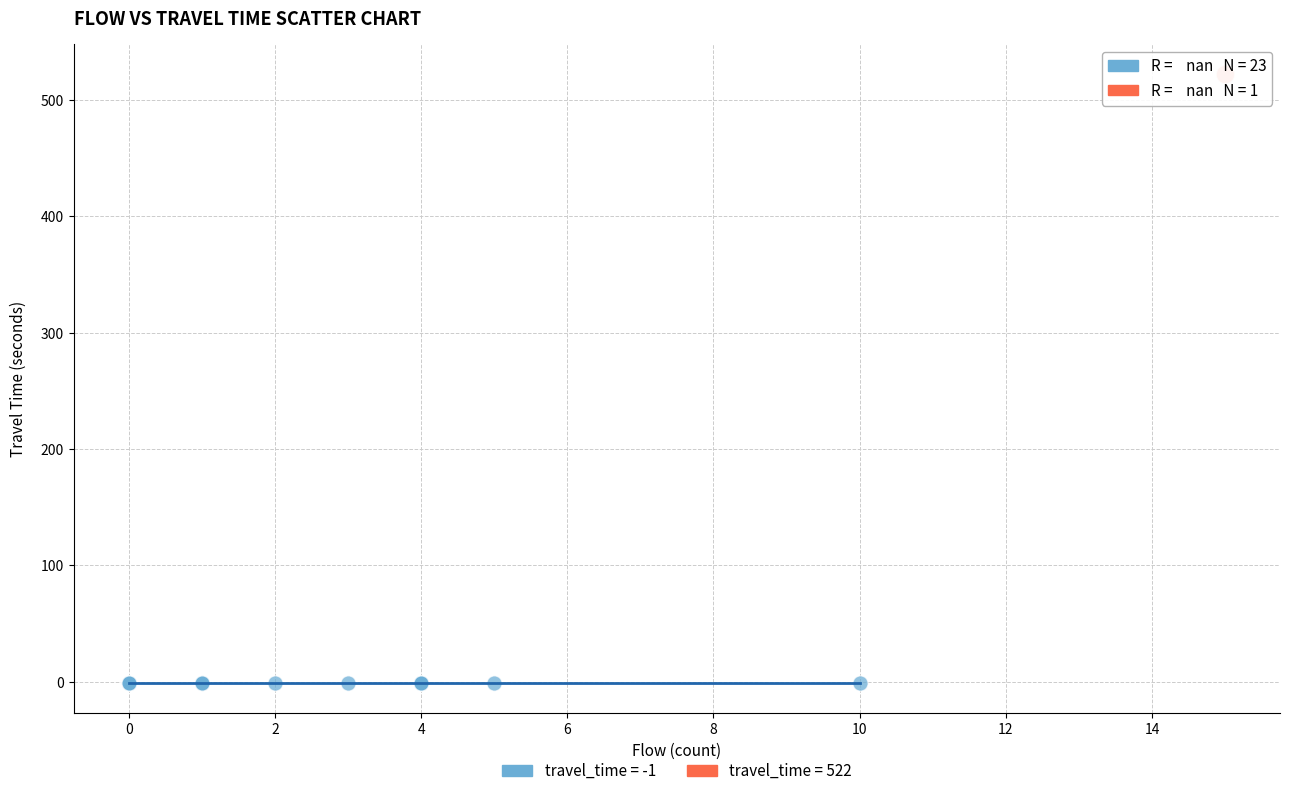

What are all the series names shown in the legend?

travel_time = -1, travel_time = 522